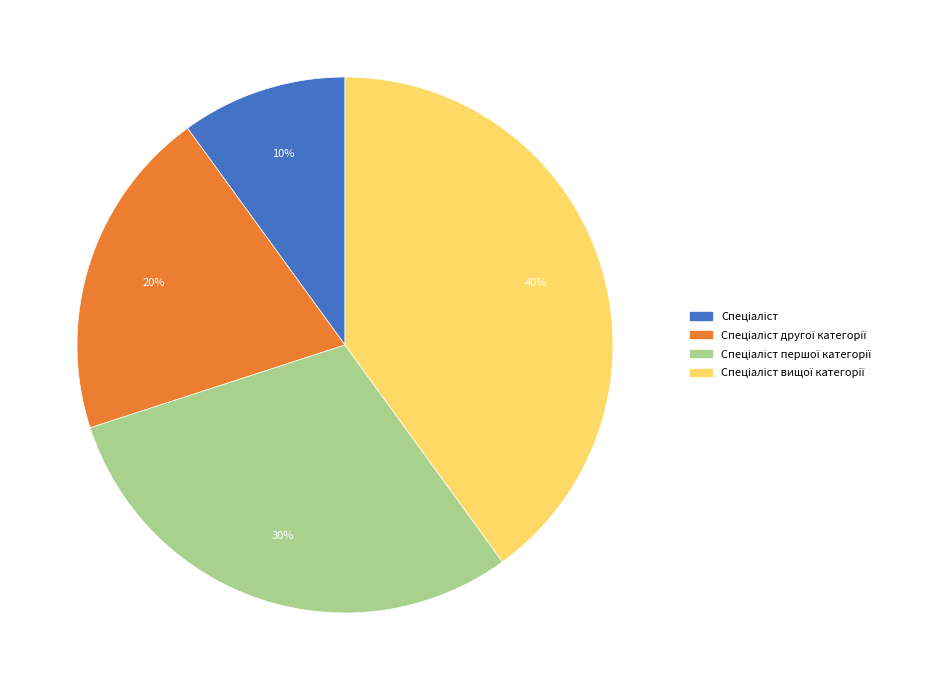

Does any single category account for the majority?

No